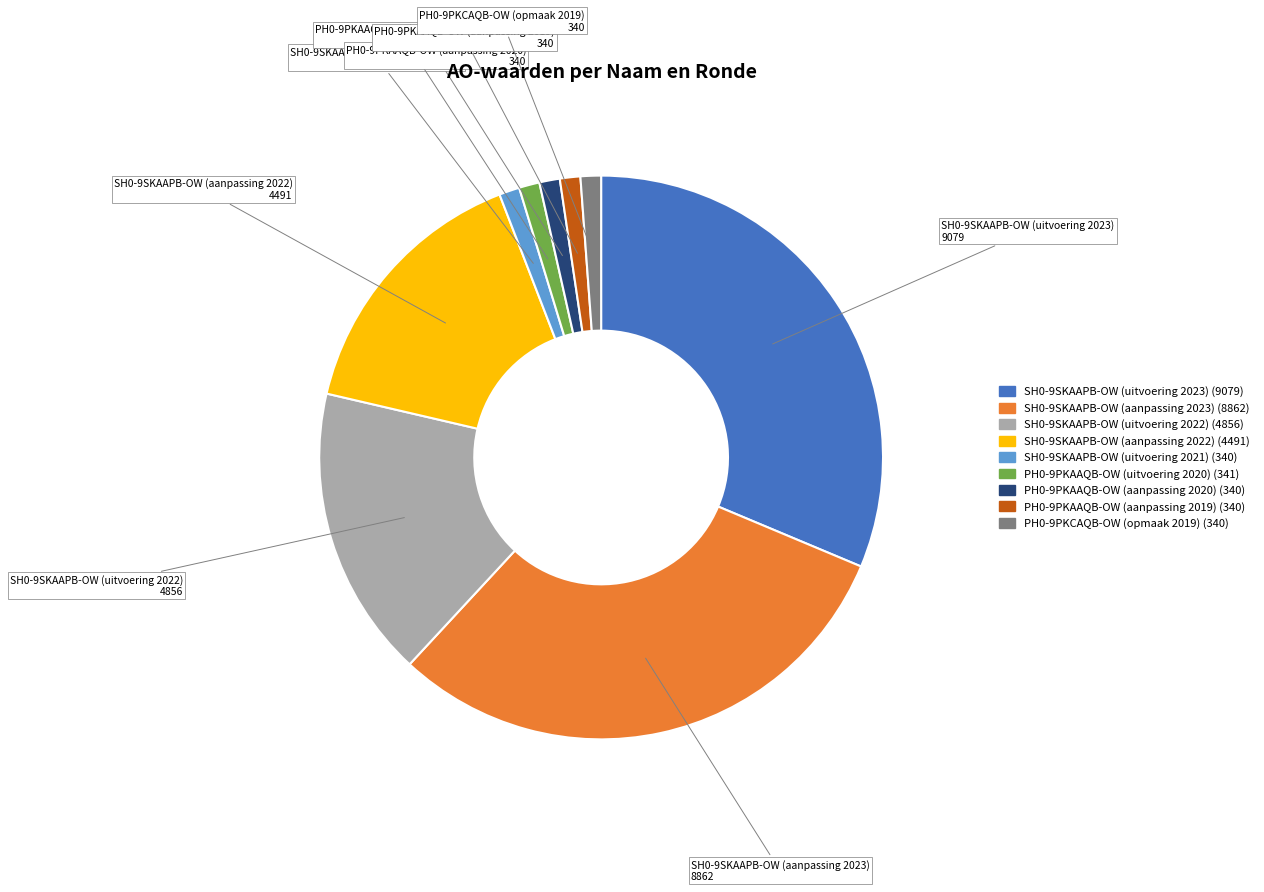

Do PH0-9PKAAQB-OW (uitvoering 2020) and PH0-9PKCAQB-OW (opmaak 2019) together represent more than half of the pie?

No